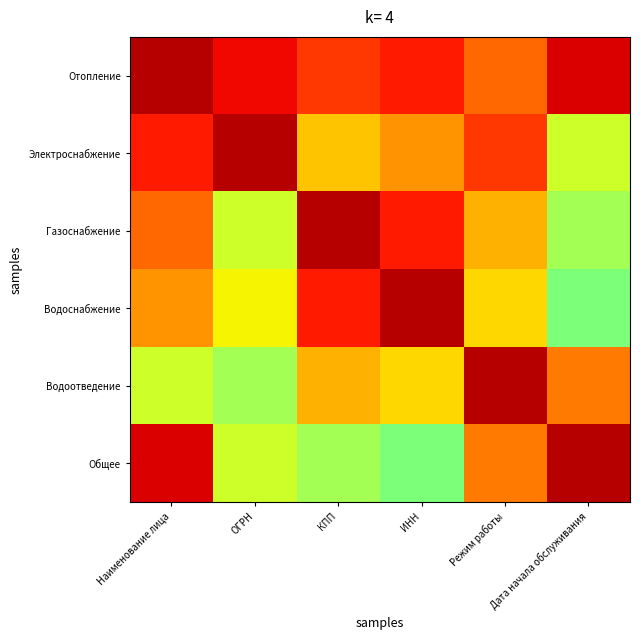

Which series changed the most between Наименование лица and ИНН?

Общее